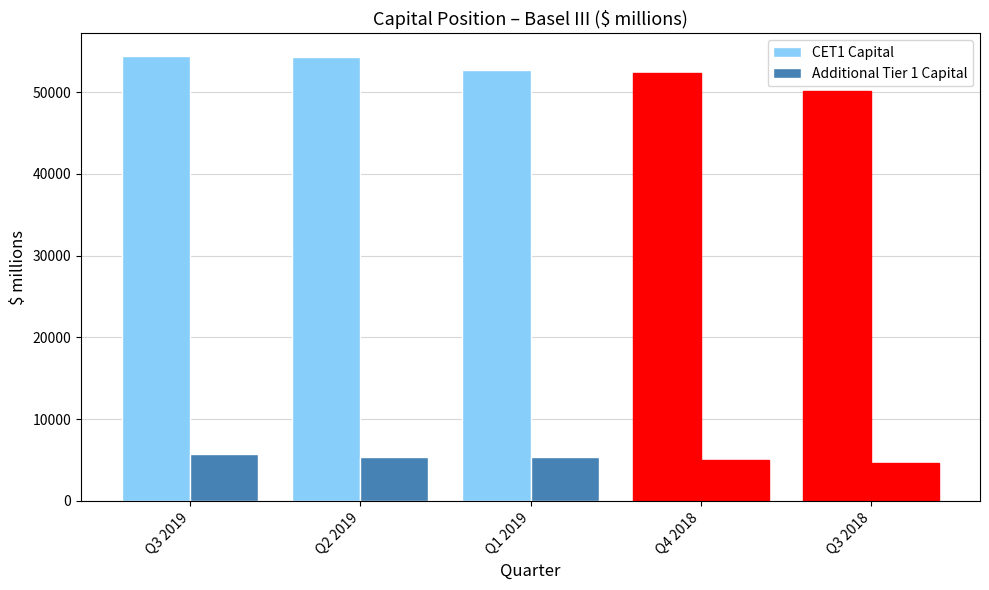

What is the minimum value shown in the chart?

4600